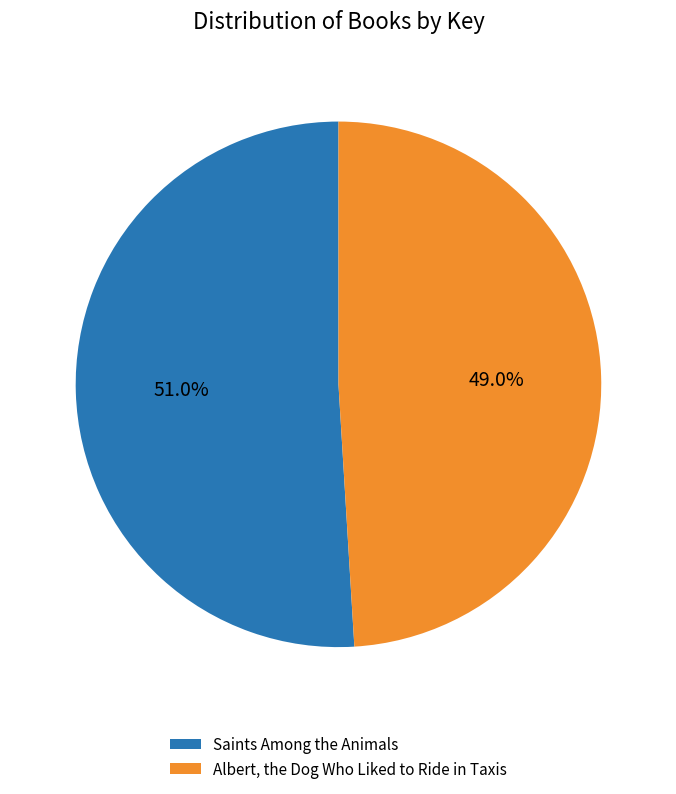

To the nearest percent, what is the combined percentage of Albert, the Dog Who Liked to Ride in Taxis and Saints Among the Animals?

100%